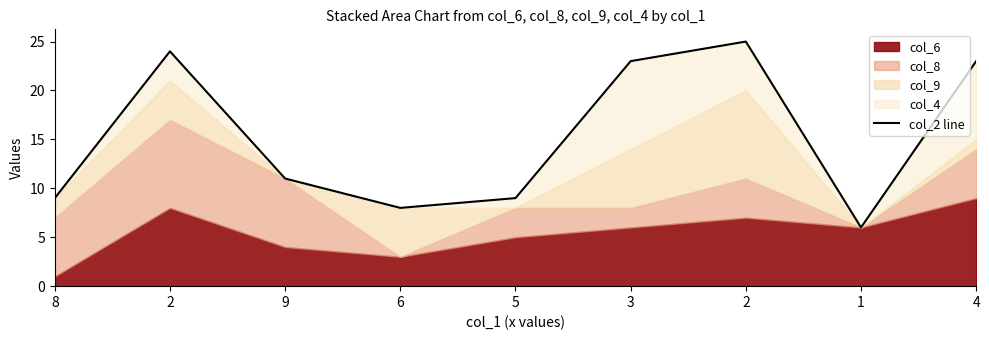

List the labels in order of value, largest first.

2, 2, 3, 4, 9, 8, 5, 6, 1